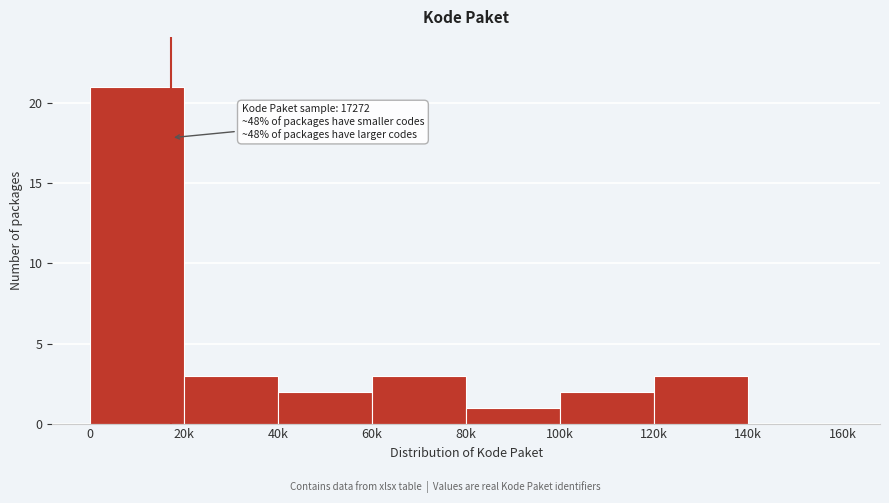

Reading left to right, what are all the values shown in this chart?

0=21	20k=3	40k=2	60k=3	80k=1	100k=2	120k=3	140k=0